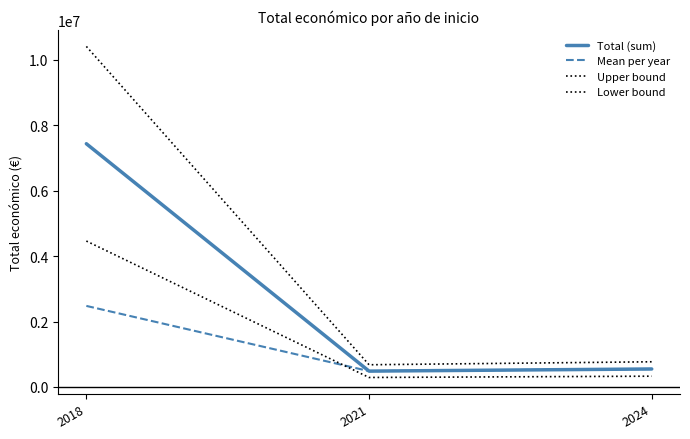

Is it true that Mean per year equals 550111.0 at 2024?

True